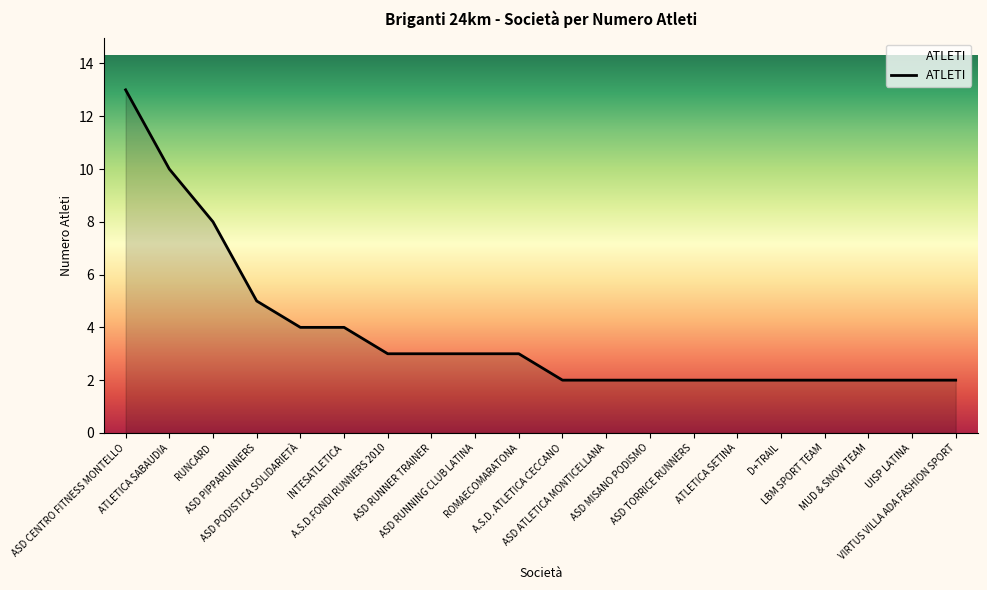

What is the difference between the maximum and minimum values?

11